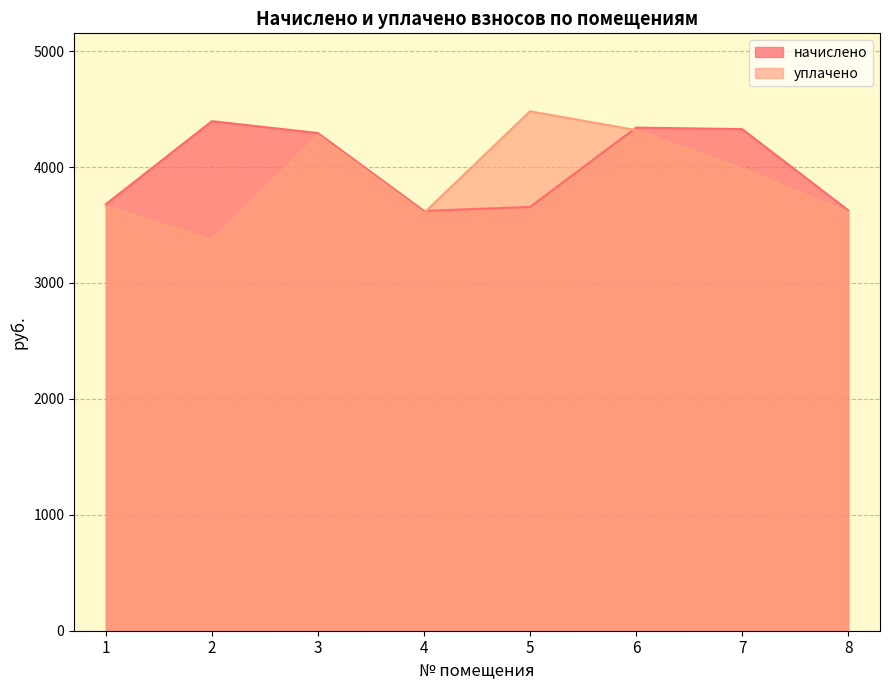

True or false: начислено and уплачено intersect in this chart.

True